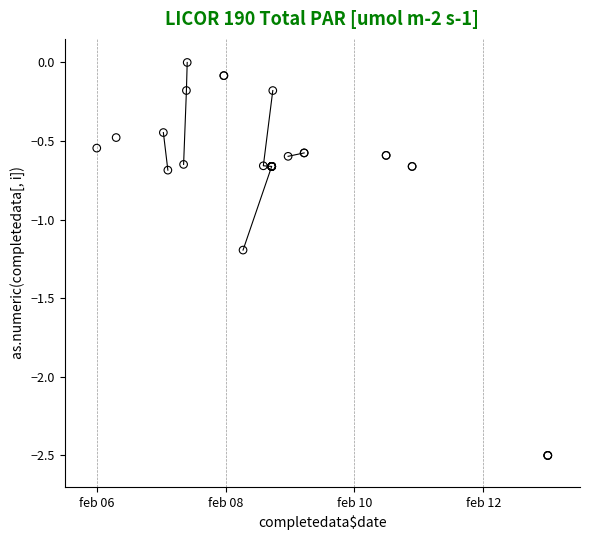

What Y value in the scatter plot is closest to -1?

-1.2